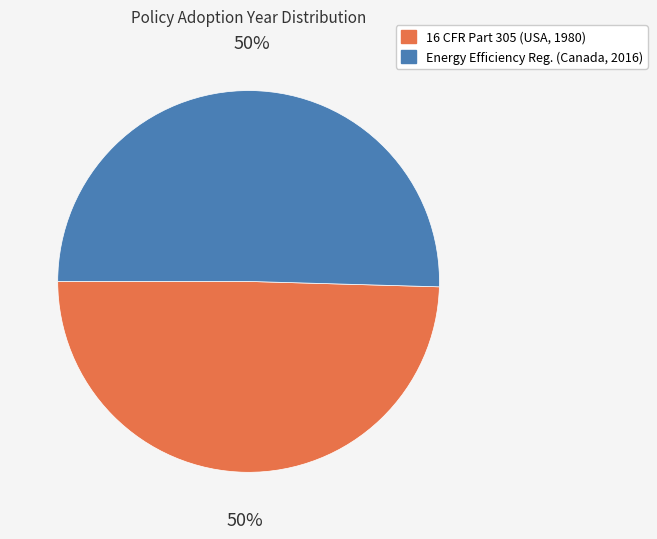

Count the number of slices in the pie.

2